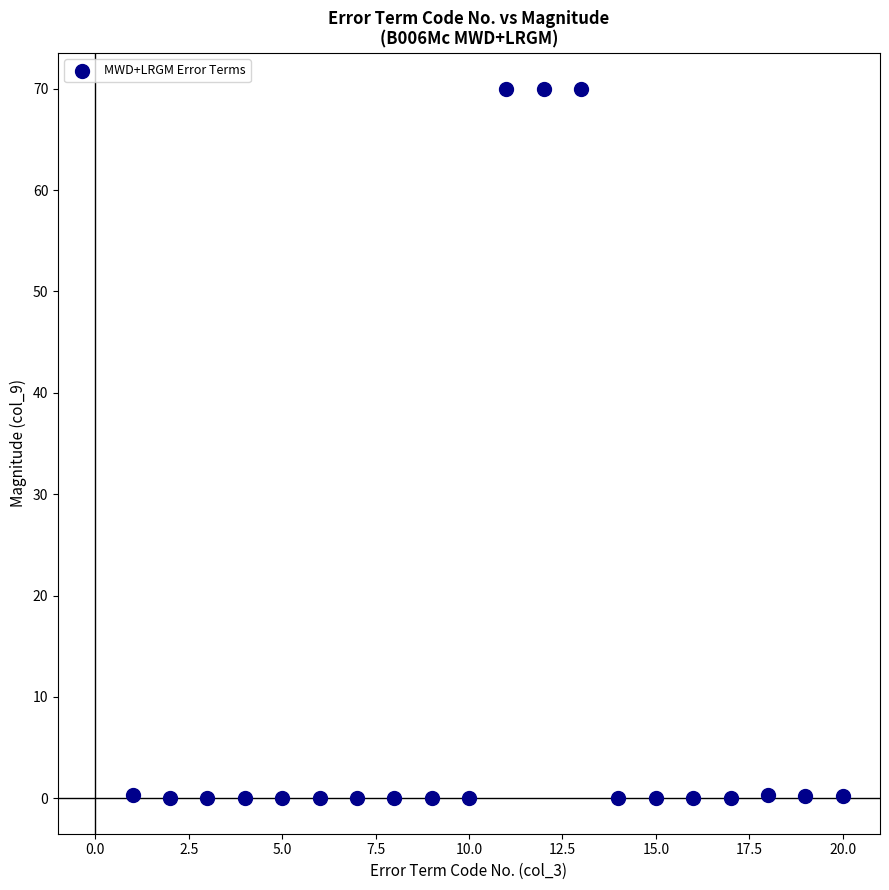

What is the range of Y values (max minus min)?

70.0